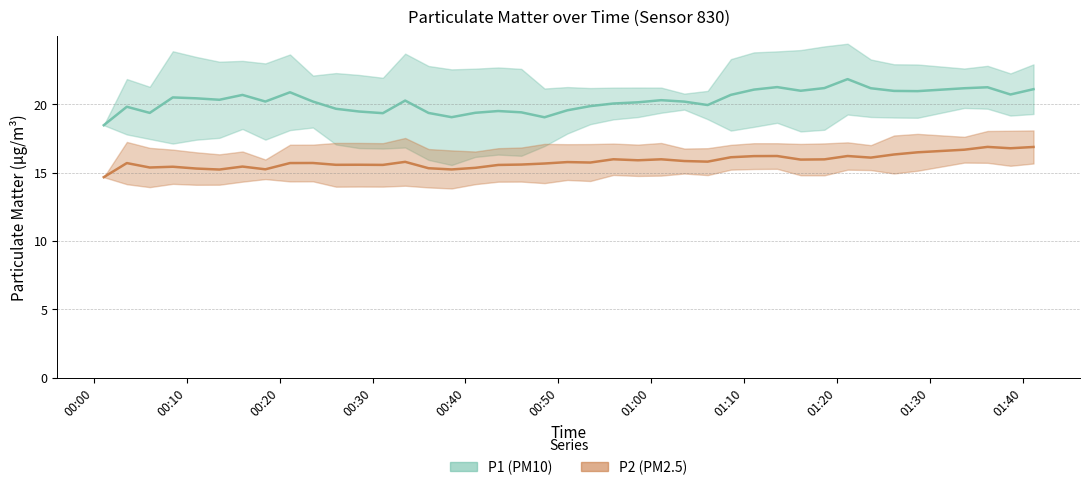

What is the value of the P1 (PM10) point at the 5th from the left?

20.4